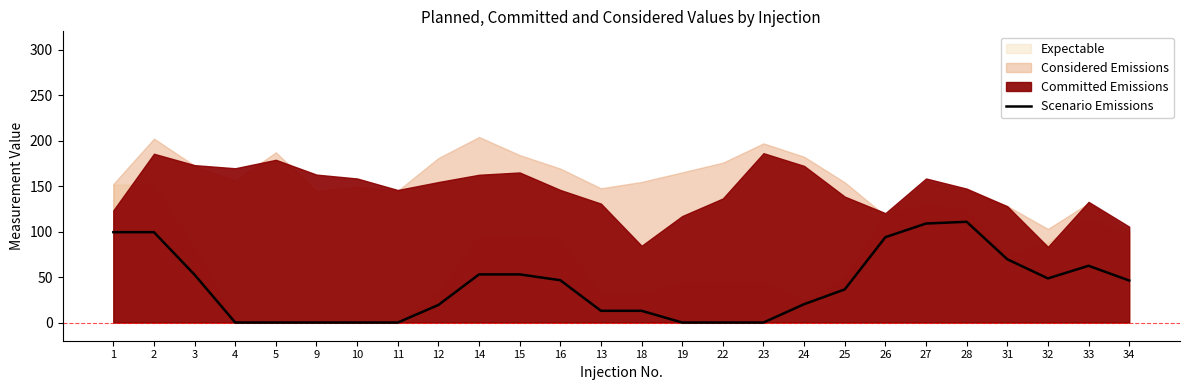

How many lines are shown in the chart?

1